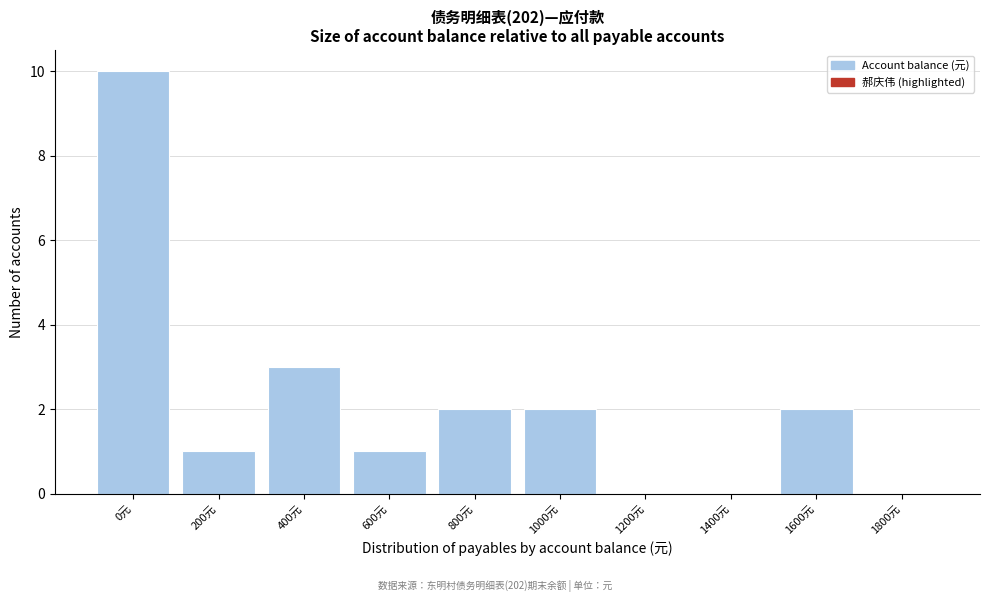

Reading left to right, transcribe all the data shown in this chart.

0元=10	200元=1	400元=3	600元=1	800元=2	1000元=2	1200元=0	1400元=0	1600元=2	1800元=0